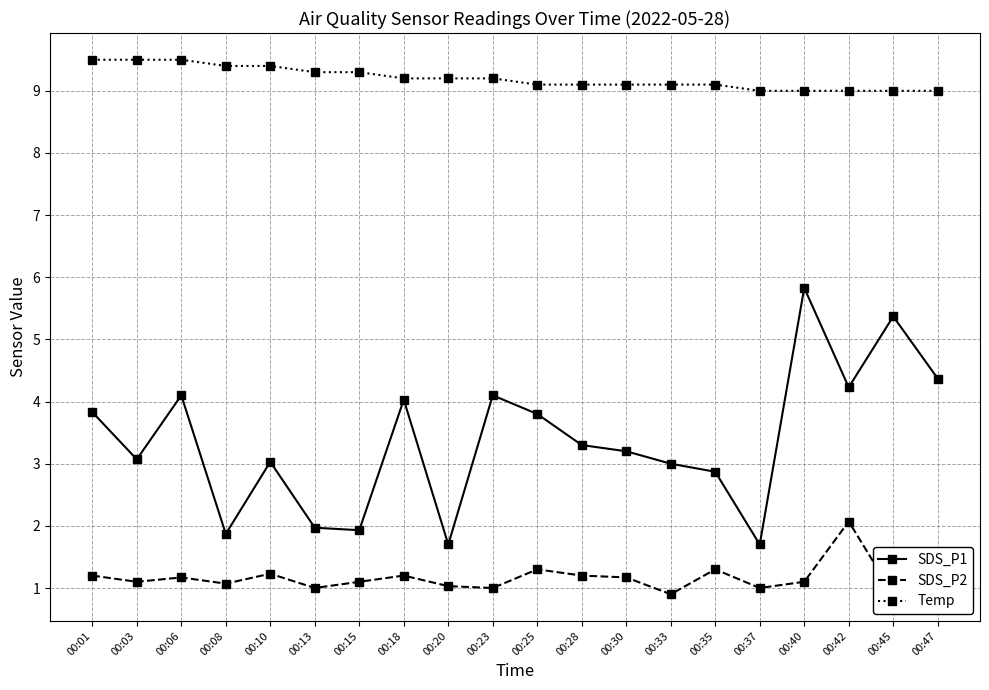

What is the difference between the second highest and second lowest values in the SDS_P2 series?

0.4